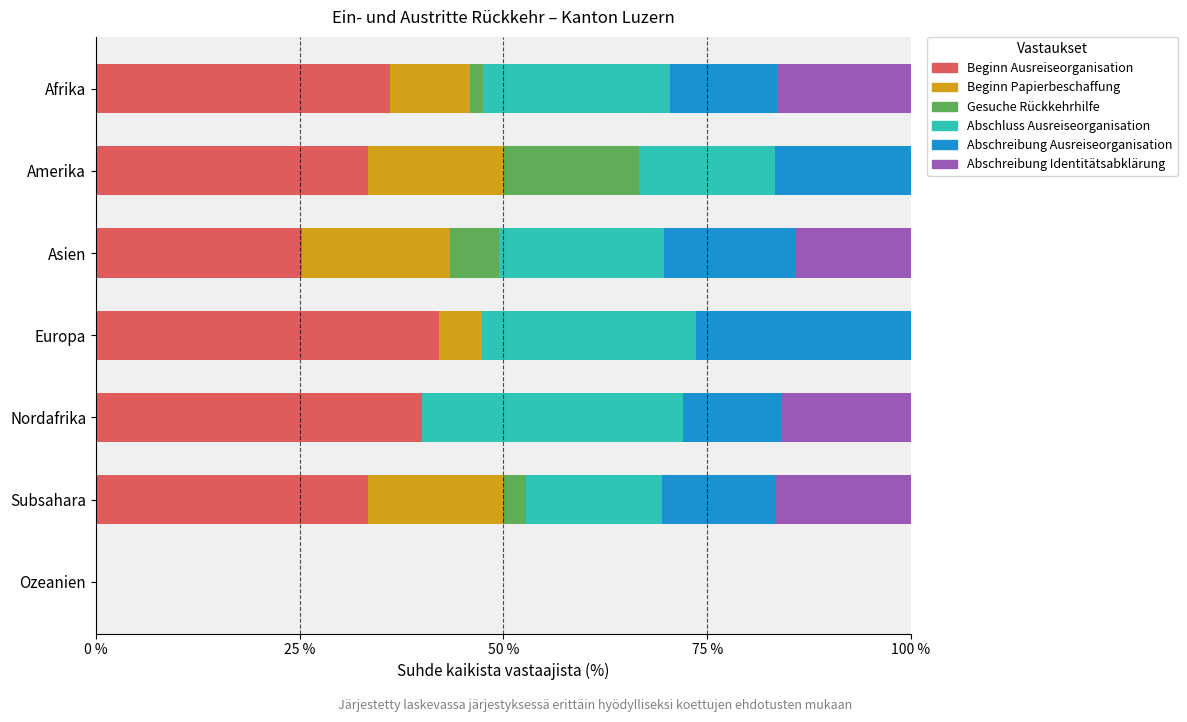

What is the highest value of the Beginn Ausreiseorganisation series?

42.1